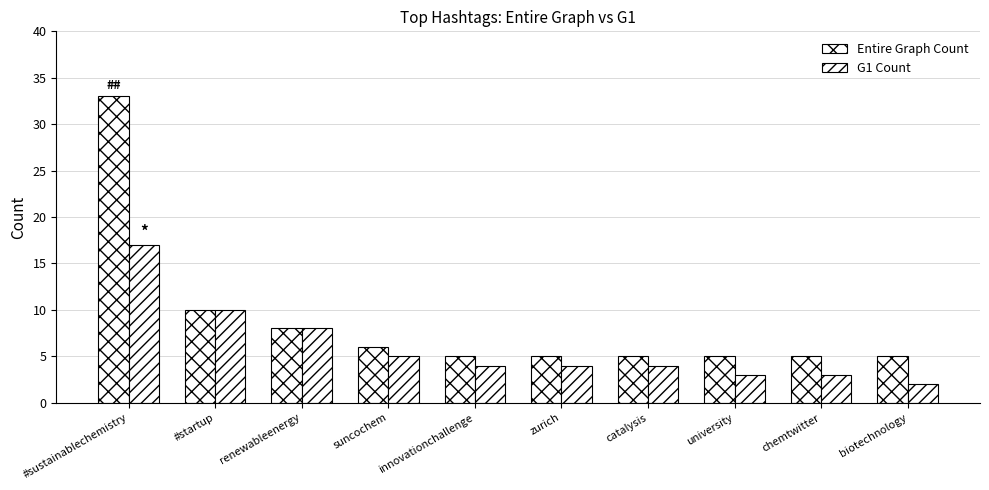

How many bars are there in total?

20